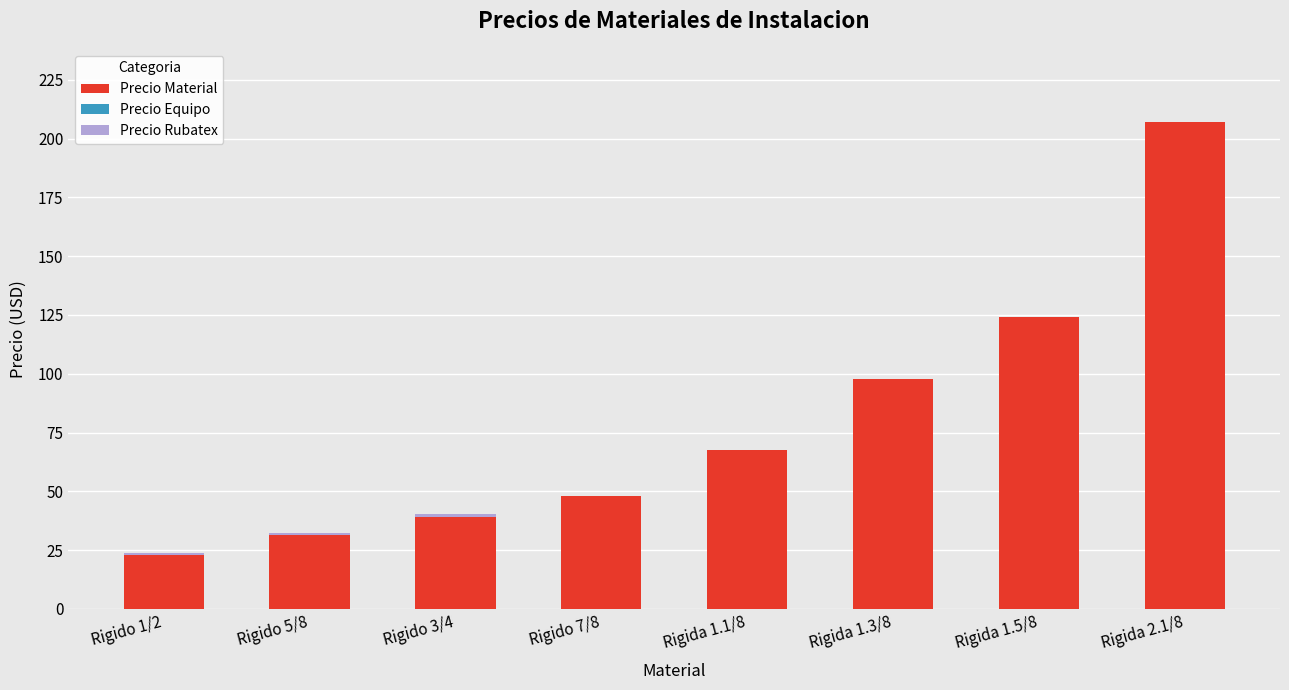

How many data points in Precio Material are above 67?

4